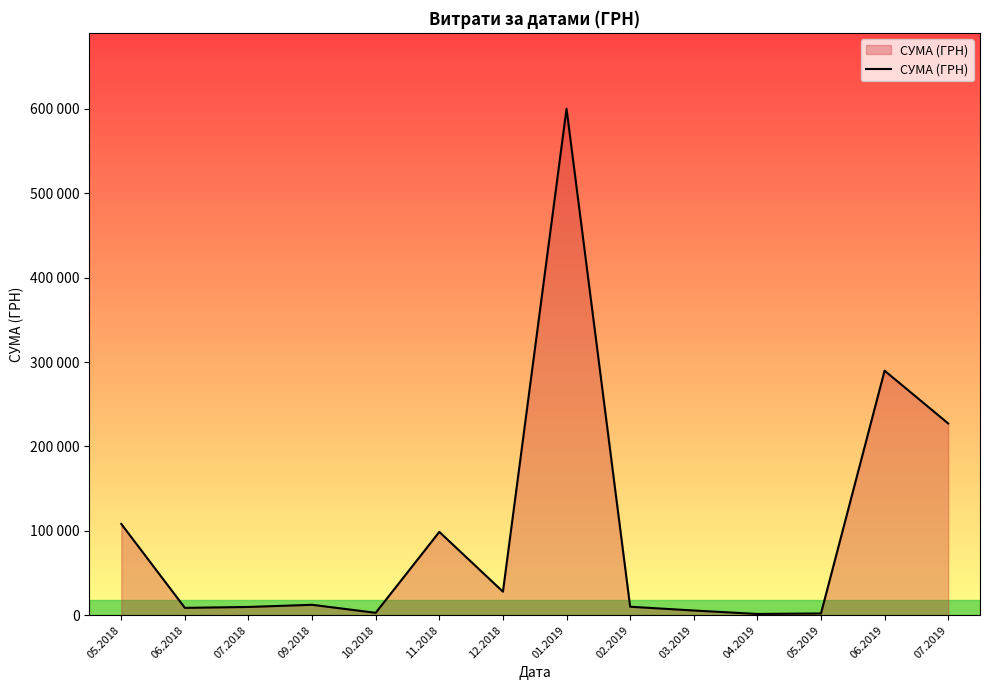

Reading left to right, transcribe all the data shown in this chart.

108184.0	8688.9	9762.3	12320.0	2820.2	98743.9	27882.9	600220.5	10024.6	5555.4	1464.0	2058.0	289802.3	227275.9